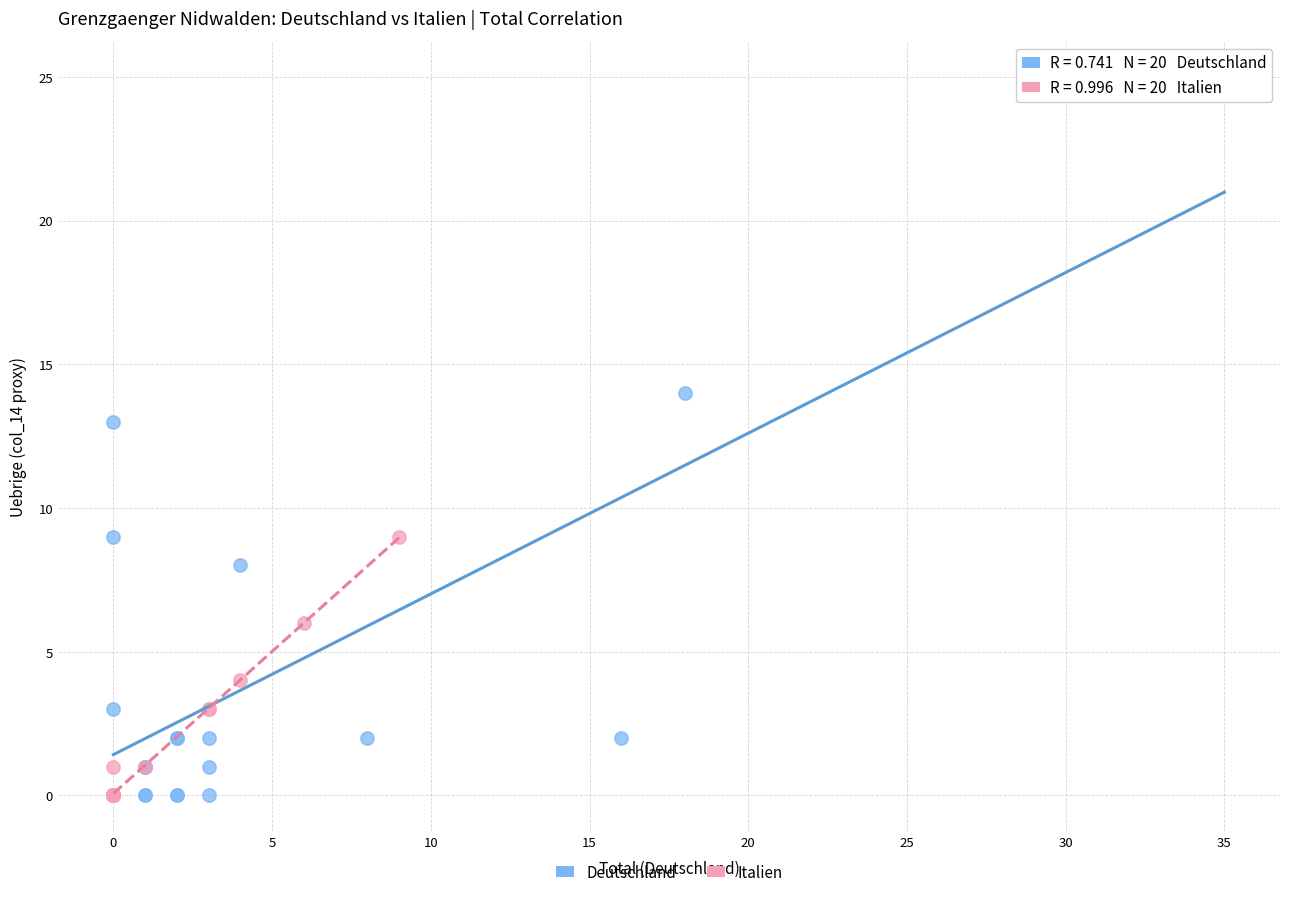

Which series has the widest spread of Y values?

Deutschland